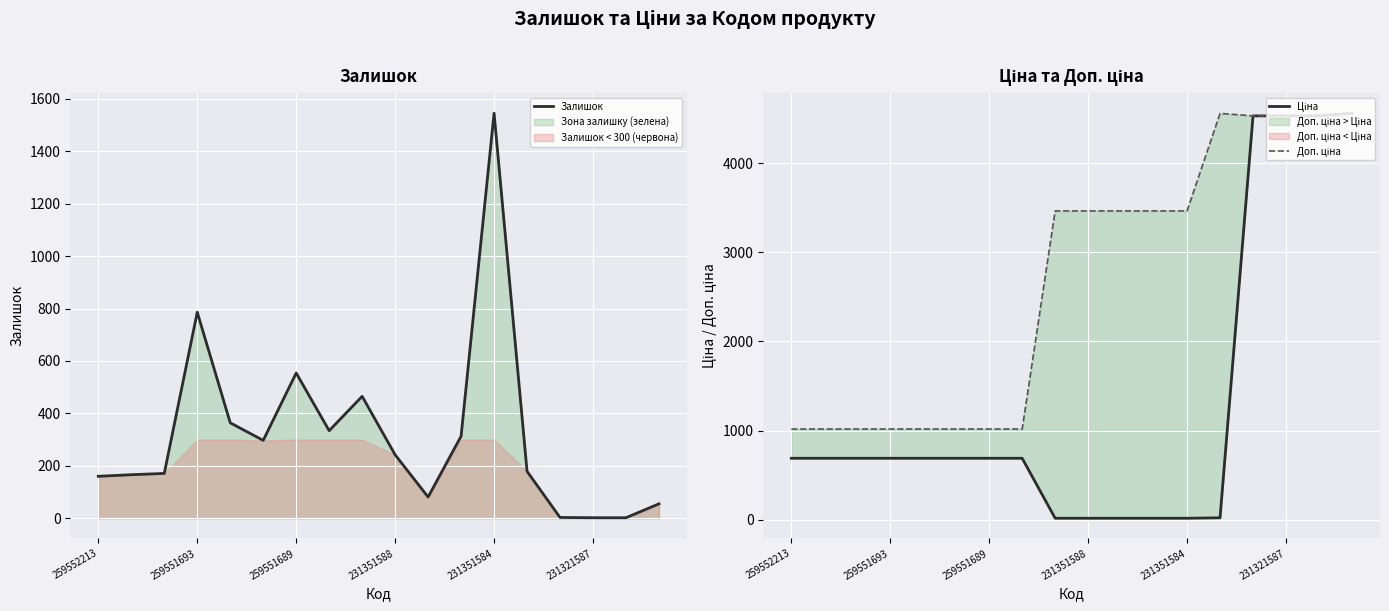

The Залишок series shows 937 at 259551689. True or false?

False